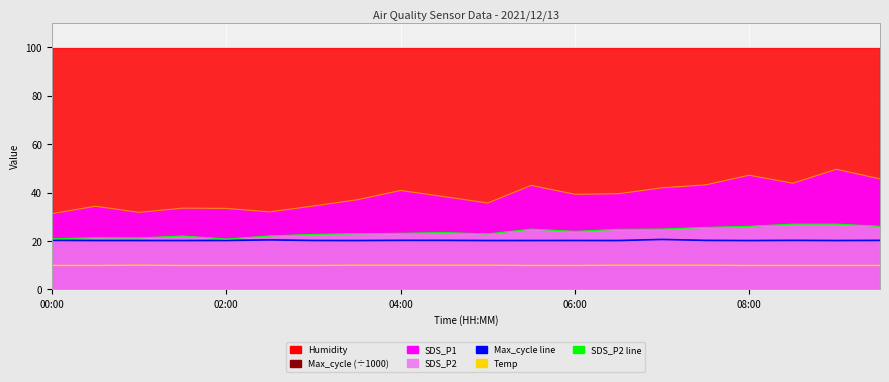

True or false: Max_cycle line and Temp cross at least once.

False